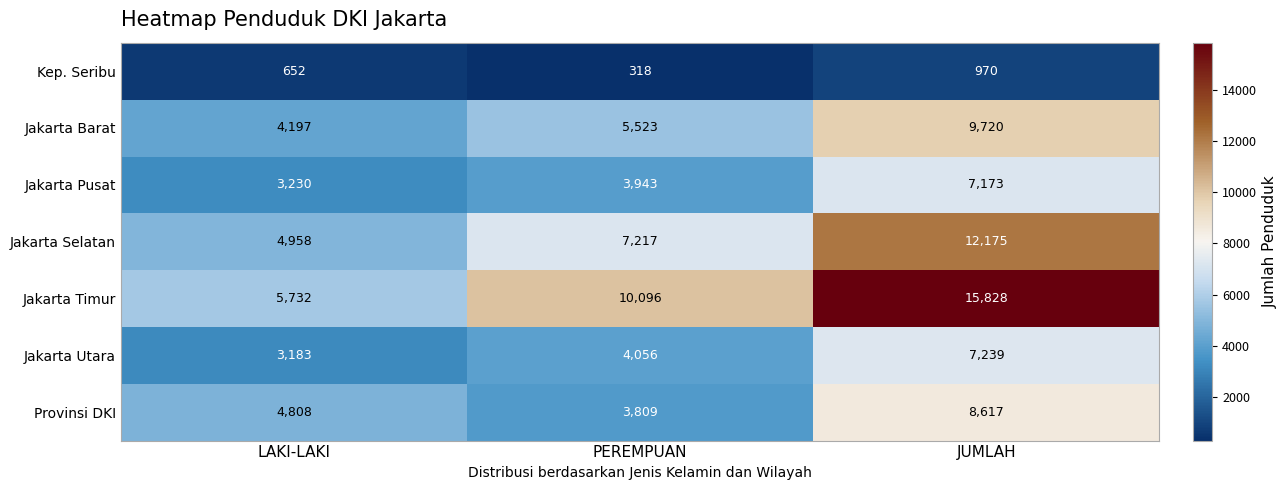

What is the minimum value for Jakarta Pusat?

3230